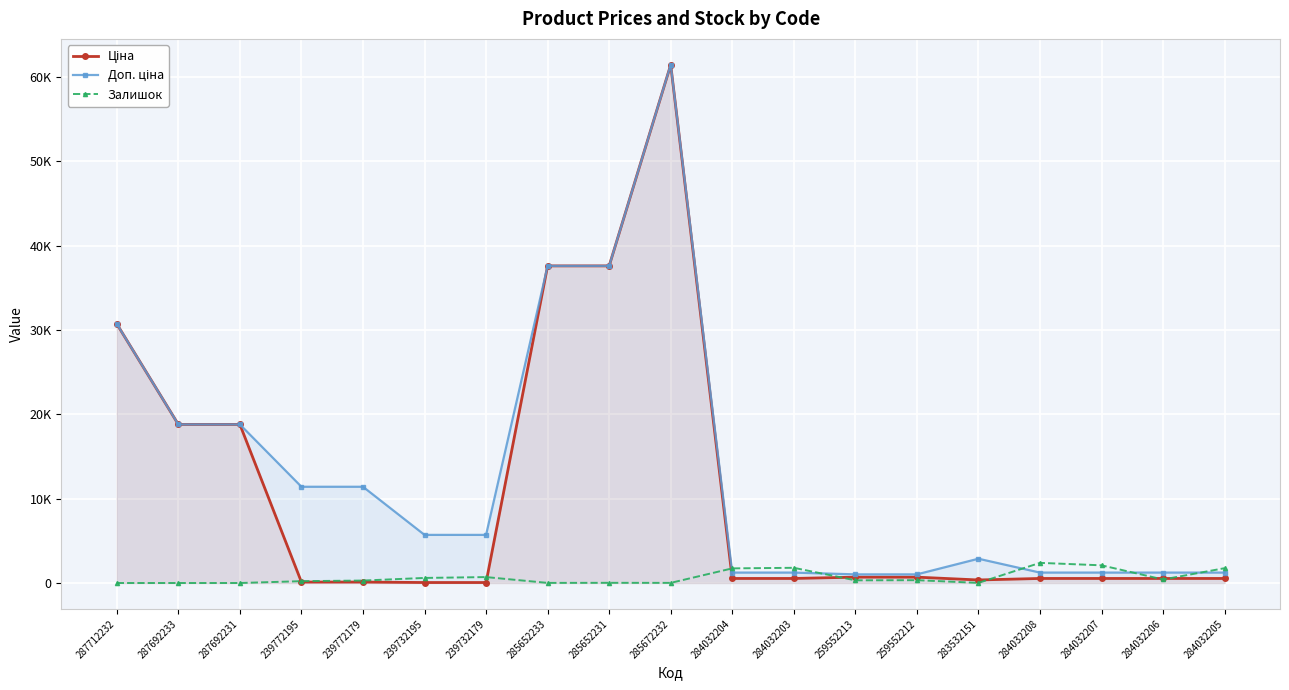

What is the average value of the Ціна series?

11066.1